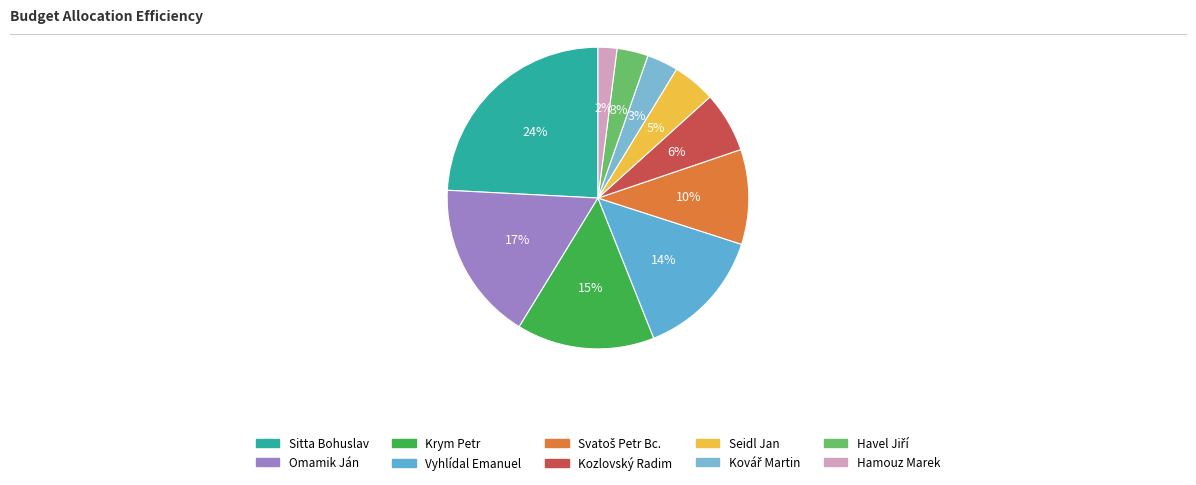

Is there a majority slice in this chart?

No